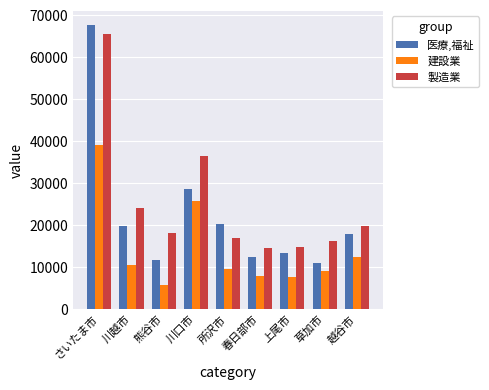

Is the value of 医療,福祉 at 春日部市 greater than the value of 建設業 at 草加市?

Yes